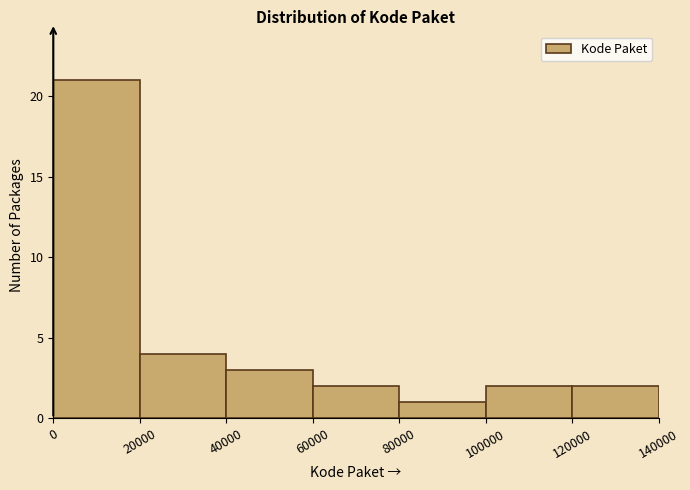

How tall is the bar that spans 0 to 20000 on the x-axis? The values are not printed on the chart, so give them approximately, as read against the axis.

21